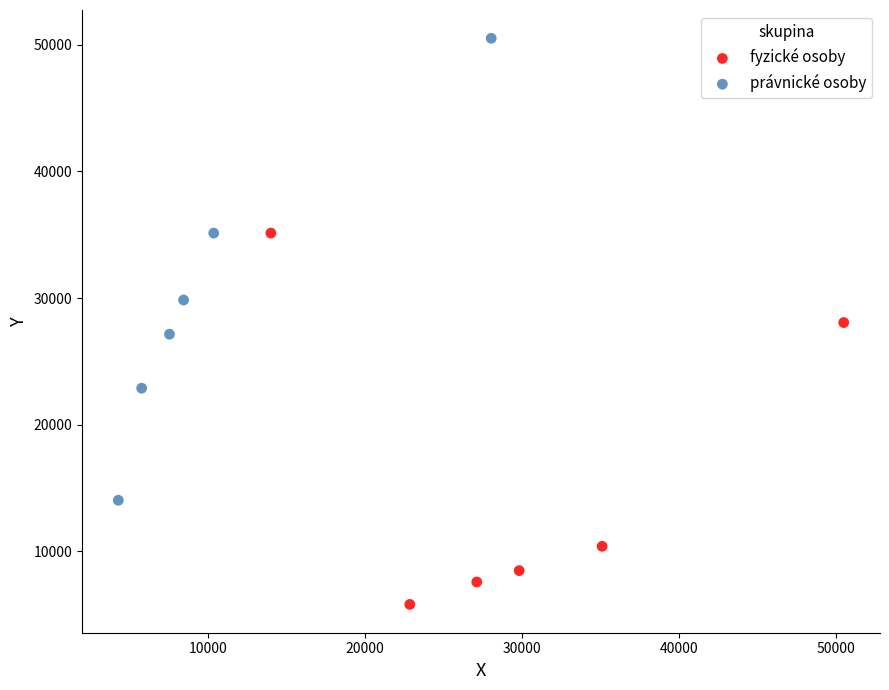

What are all the series names shown in the legend?

fyzické osoby, právnické osoby